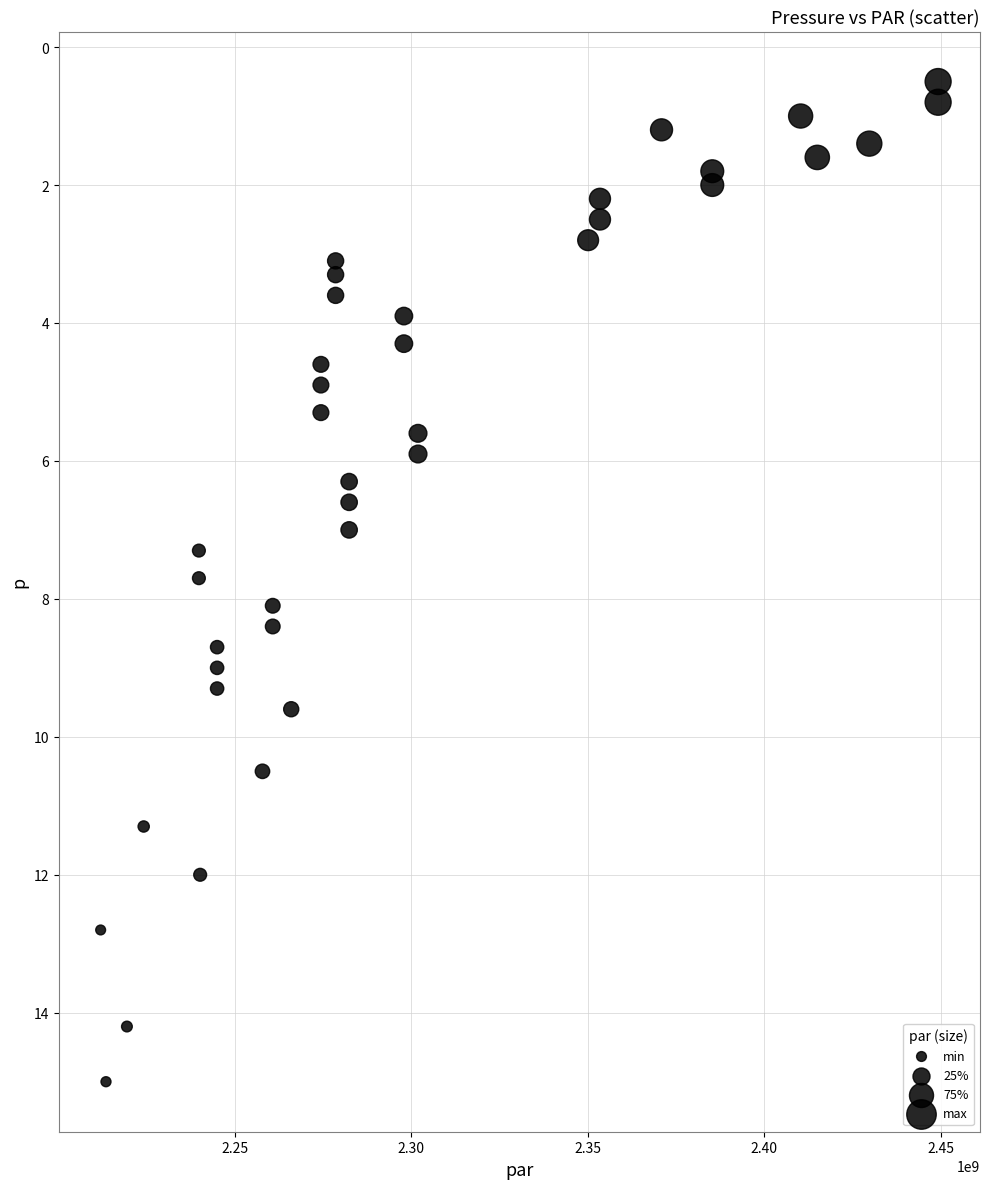

What is the range of Y values (max minus min)?

14.5